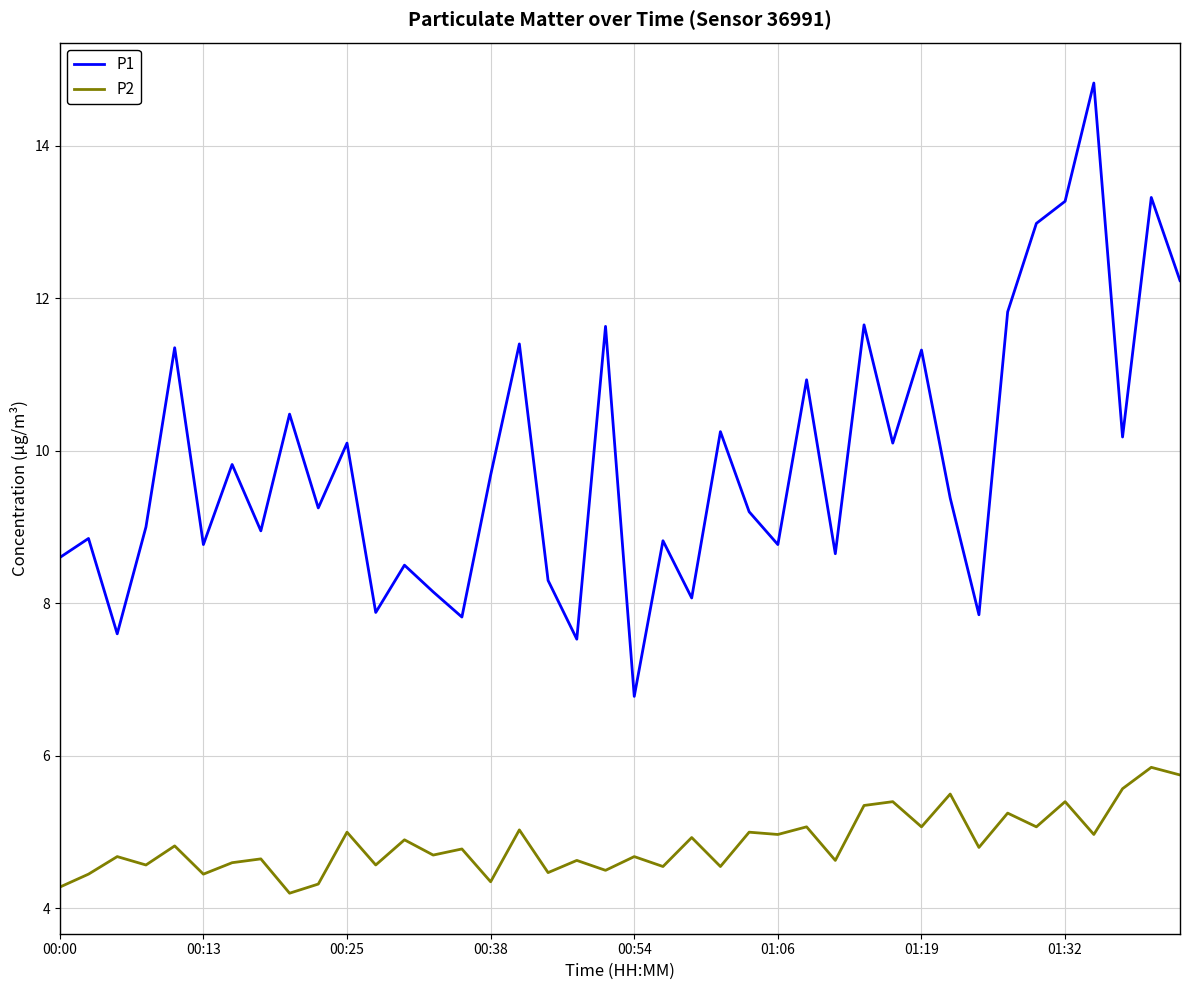

What is the minimum value shown in the chart?

4.2